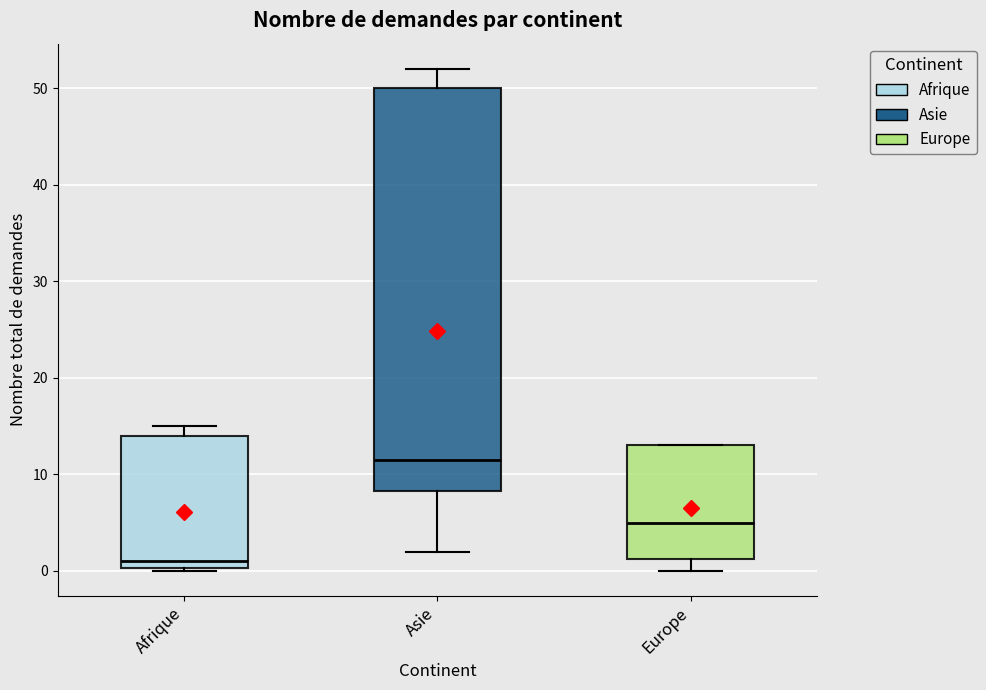

Reading left to right, read every box against the y-axis: the position of its median line, the range the box covers, and the ends of its whiskers. The values are not printed on the chart, so give them approximately, as read against the axis.

Afrique: median 1, box 0 to 14, whiskers 0 to 15
Asie: median 12, box 8 to 50, whiskers 2 to 52
Europe: median 5, box 1 to 13, whiskers 0 to 13